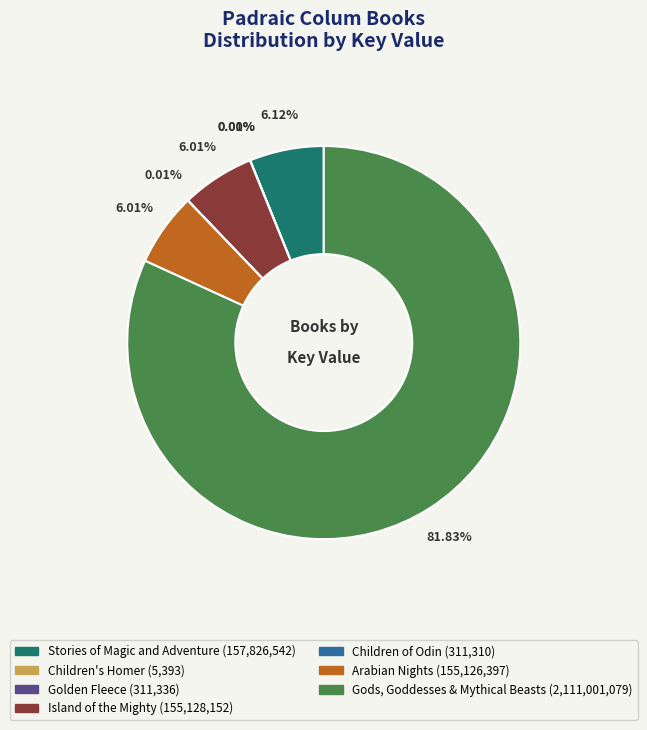

Does any single category account for the majority?

Yes